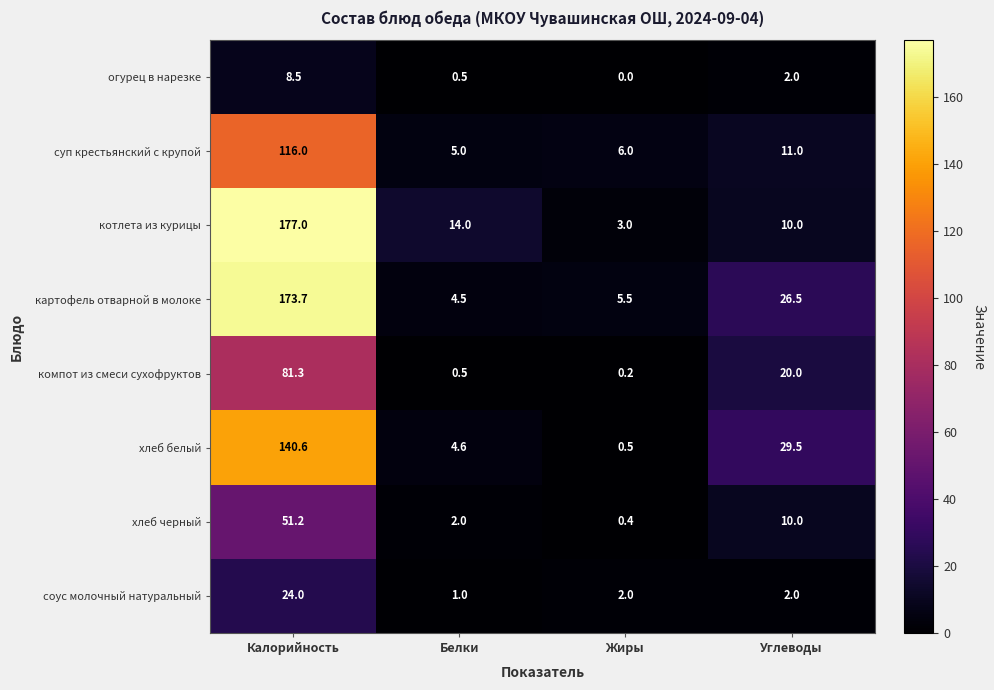

Which series changed the most between Белки and Жиры?

котлета из курицы